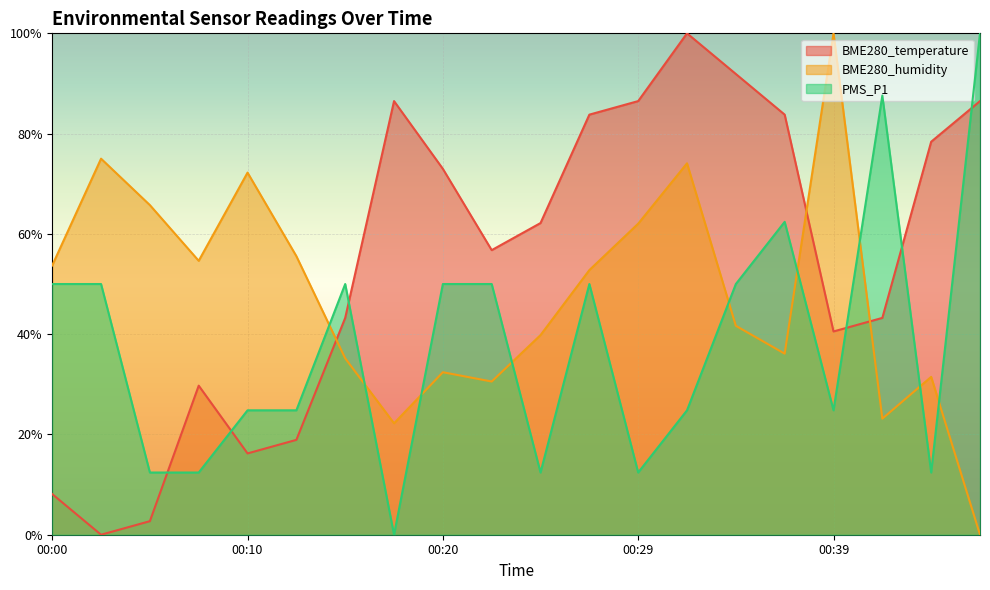

How many values in the BME280_temperature series exceed 62?

10